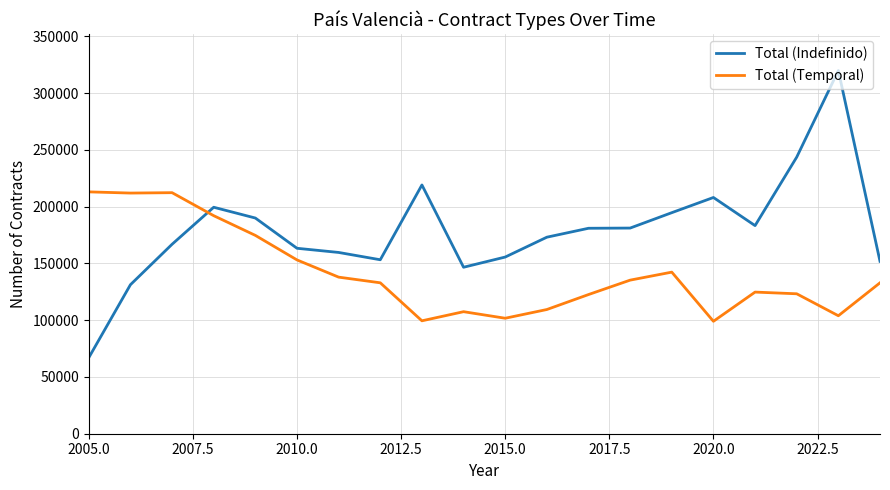

What is the maximum value for Total (Indefinido)?

319832